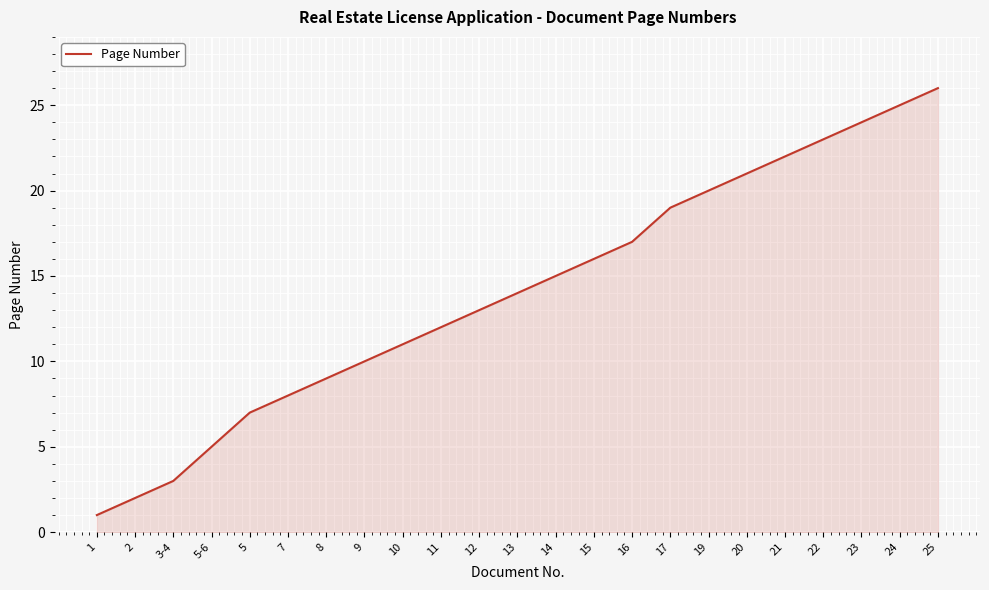

True or false: the data has more than 1 interior local peaks.

False